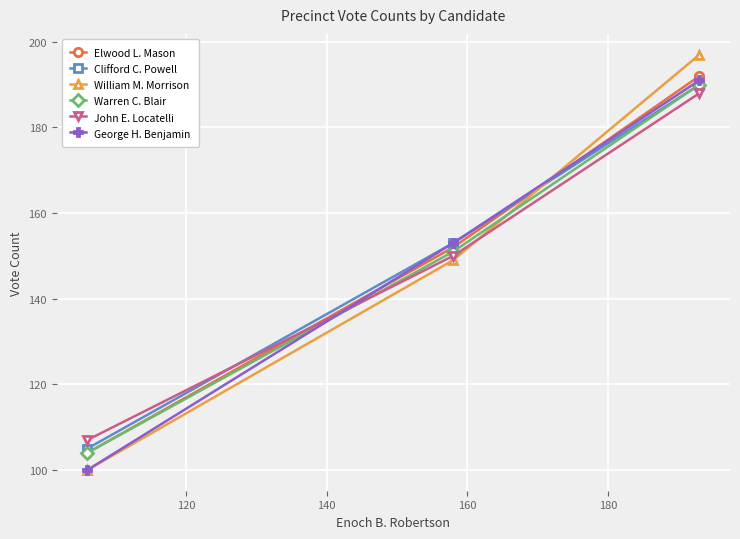

What is the sum of all Elwood L. Mason values?

448